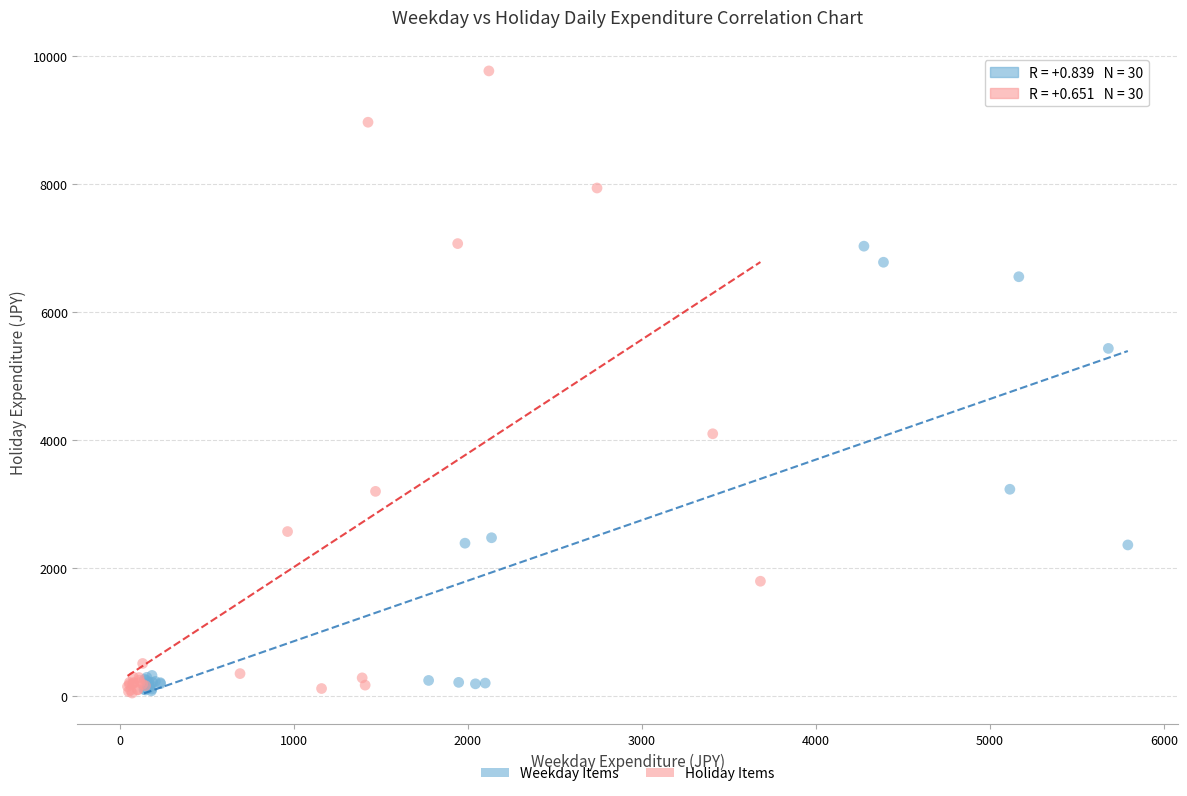

Which series has the largest Y range (max minus min)?

Holiday Items